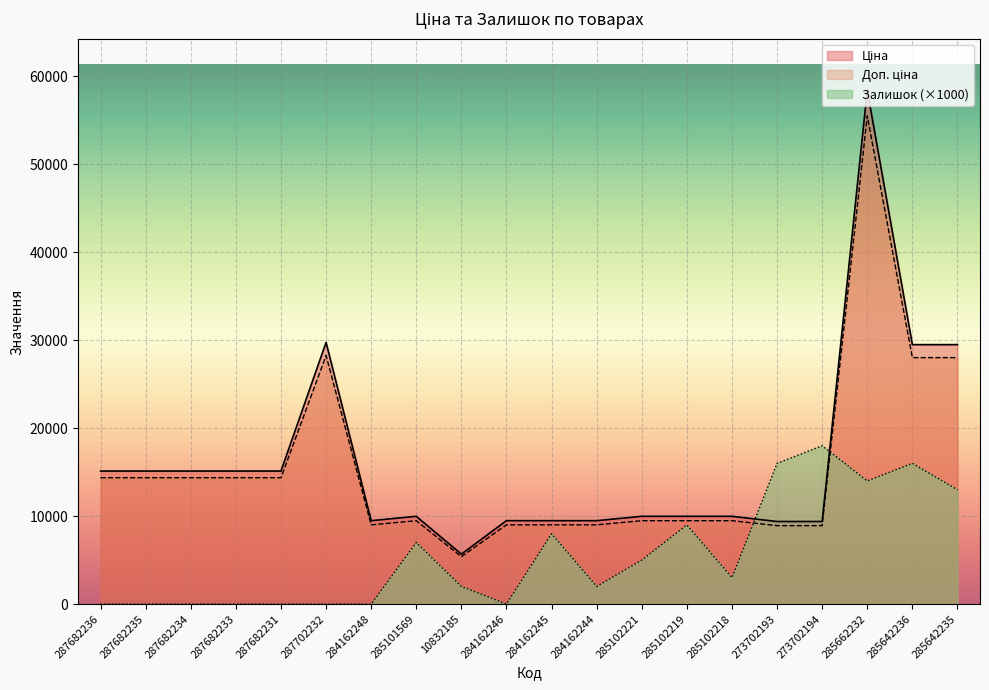

At which label does Доп. ціна first exceed 9974?

287682236